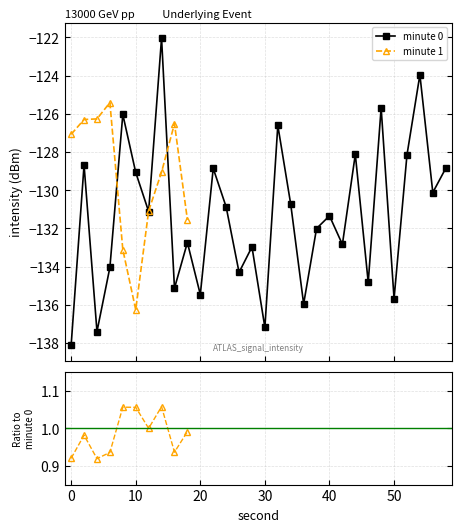

Where is the data nearest to the value -130?

56